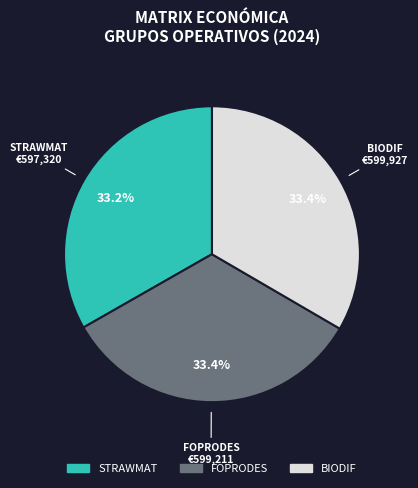

How many slices are in this pie chart?

3